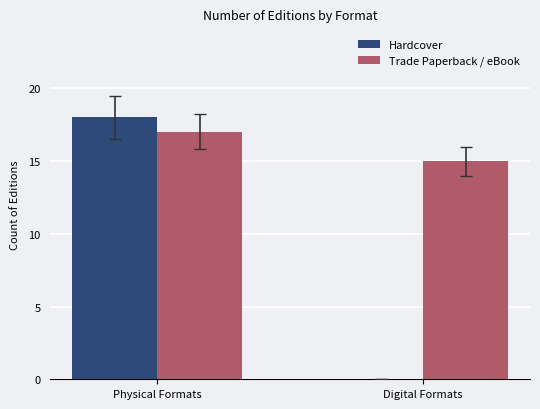

Reading left to right, what are all the values shown in this chart?

Hardcover: 18	0
Trade Paperback / eBook: 17	15